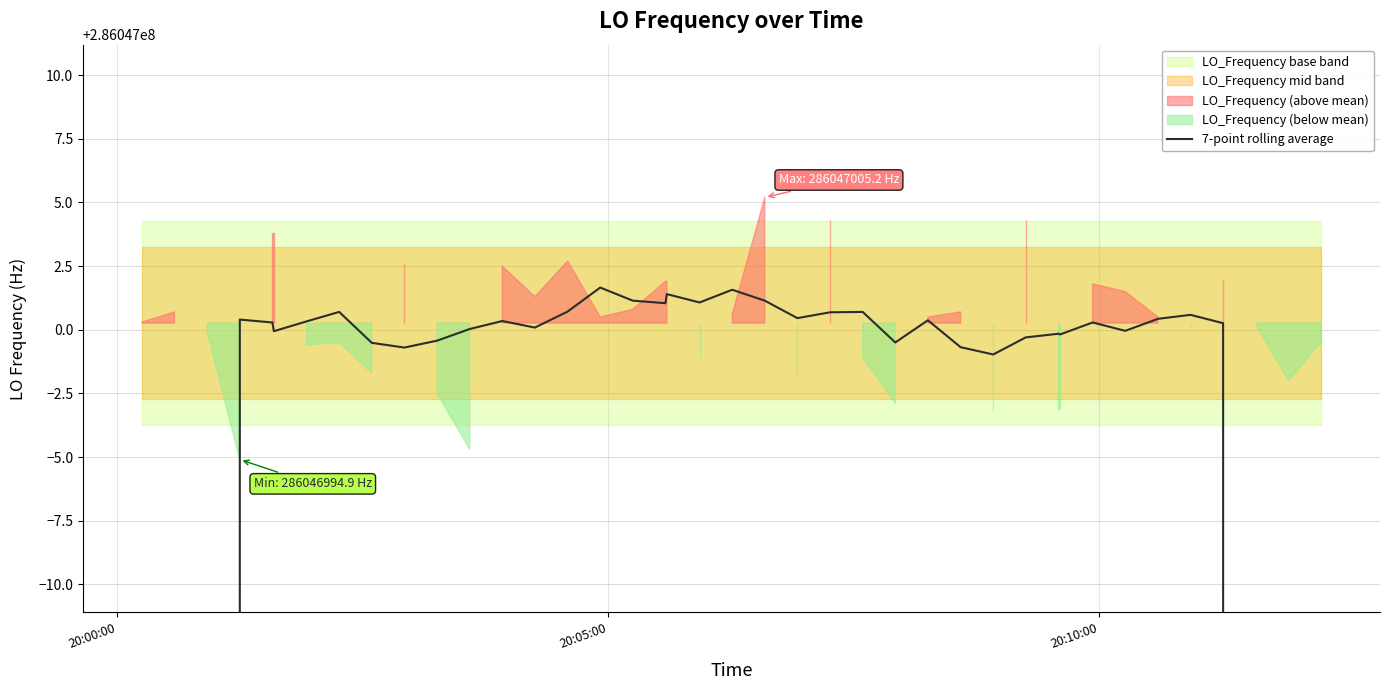

Reading left to right, list all the values displayed in this chart.

163455428.0	204319285.7	245183143.3	286047000.4	286047000.3	286046999.9	286047000.3	286047000.7	286046999.5	286046999.3	286046999.6	286047000.0	286047000.3	286047000.1	286047000.7	286047001.7	286047001.1	286047001.0	286047001.4	286047001.1	286047001.6	286047001.1	286047000.5	286047000.7	286047000.7	286046999.5	286047000.4	286046999.3	286046999.0	286046999.7	286046999.8	286046999.8	286047000.3	286047000.0	286047000.4	286047000.6	286047000.3	245183142.9	204319285.7	163455428.5